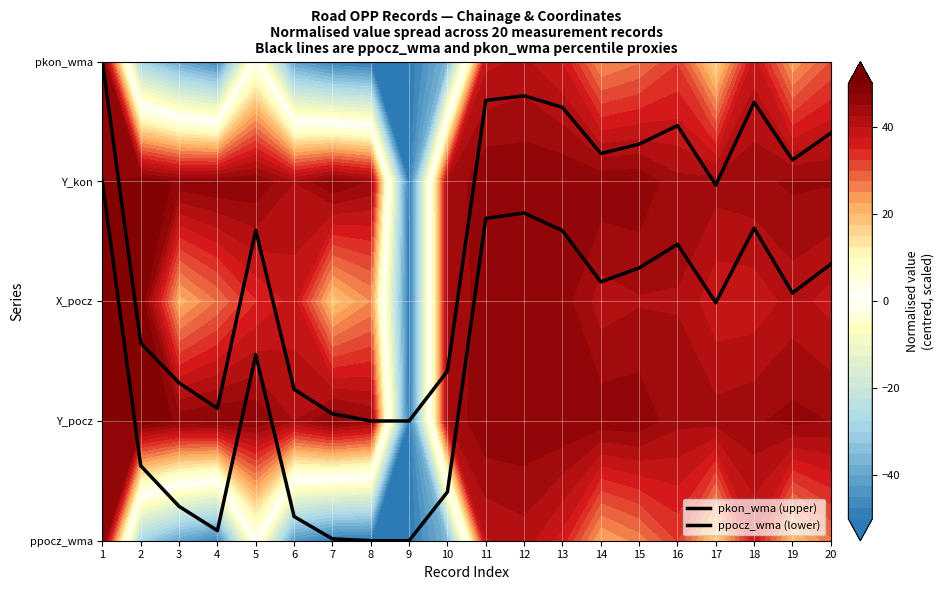

True or false: ppocz_wma (lower) and pkon_wma (upper) intersect in this chart.

False